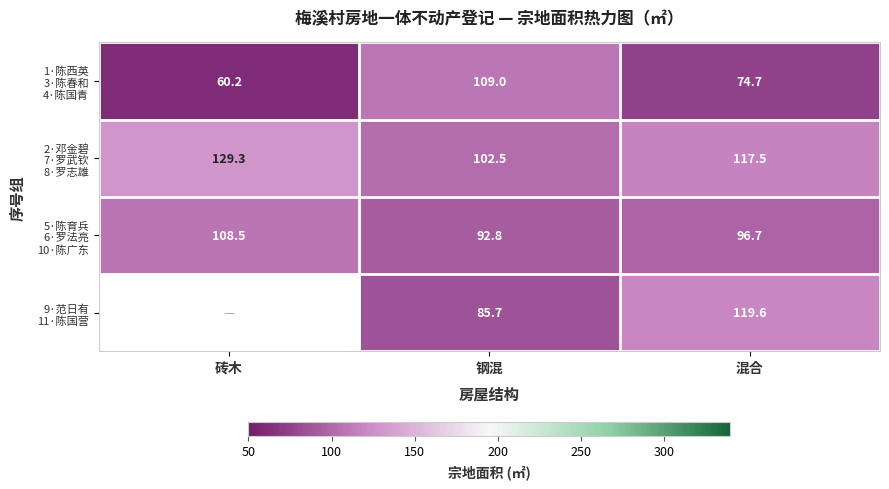

At which category is the sum across all series the highest?

混合